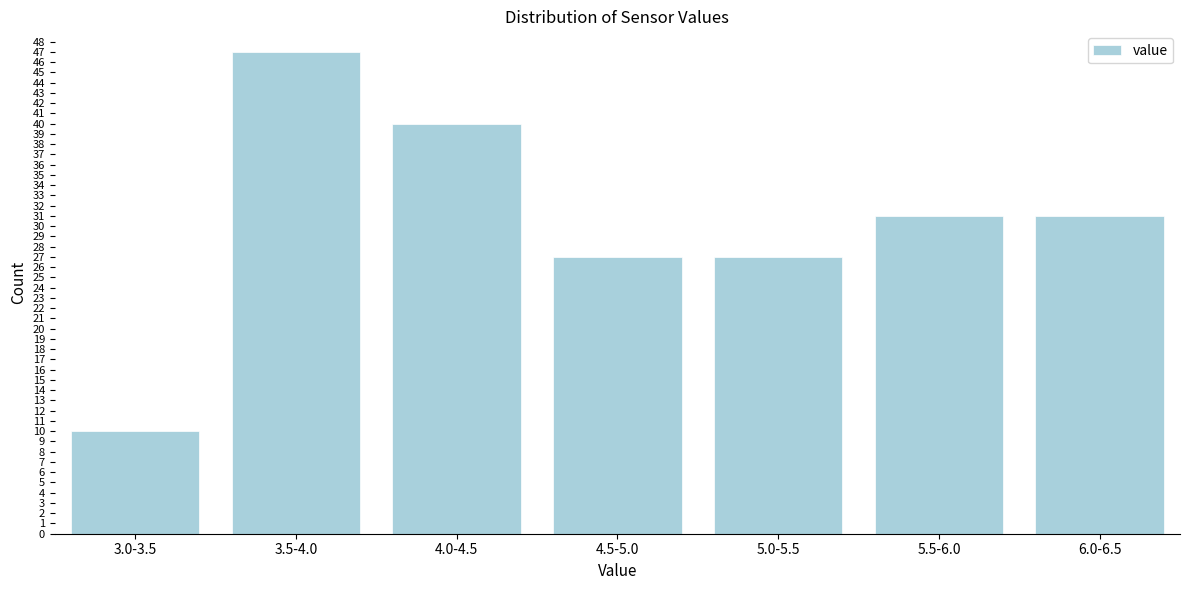

Reading left to right, transcribe all the data shown in this chart.

10	47	40	27	27	31	31